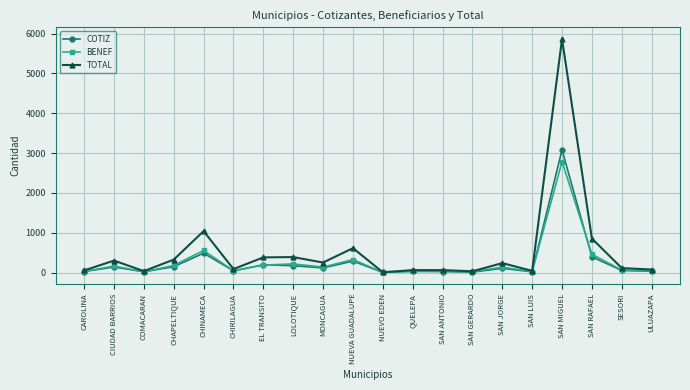

At which label does TOTAL first exceed 236?

CIUDAD BARRIOS